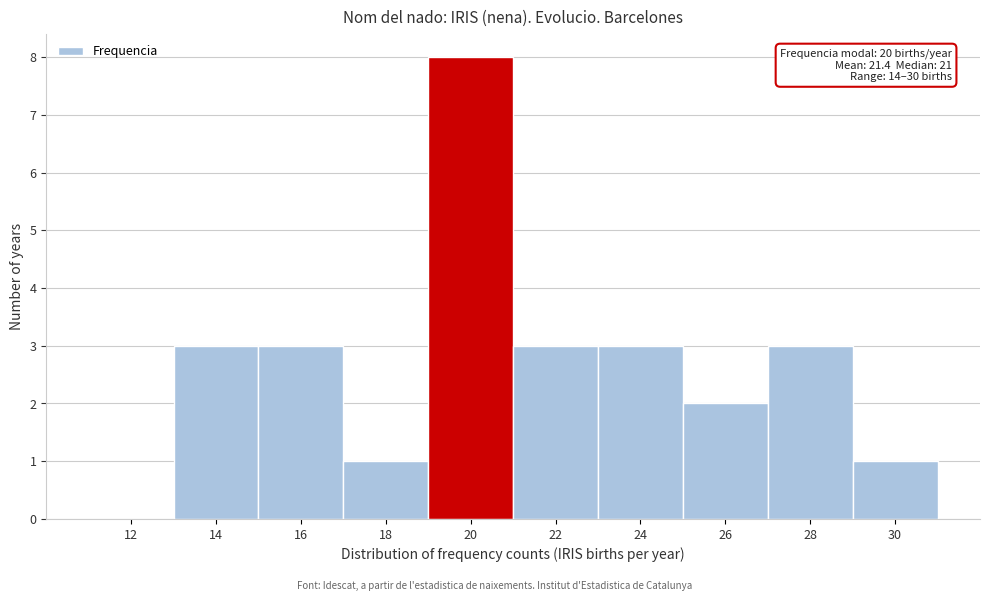

Reading left to right, list all the values displayed in this chart.

12=0	14=3	16=3	18=1	20=8	22=3	24=3	26=2	28=3	30=1